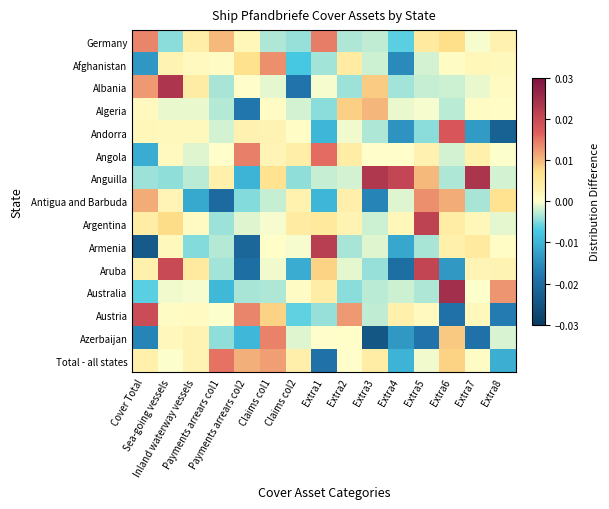

Rank the series by their maximum value, from lowest to highest.

Algeria, Afghanistan, Antigua and Barbuda, Azerbaijan, Germany, Total - all states, Angola, Andorra, Austria, Aruba, Argentina, Armenia, Albania, Anguilla, Australia